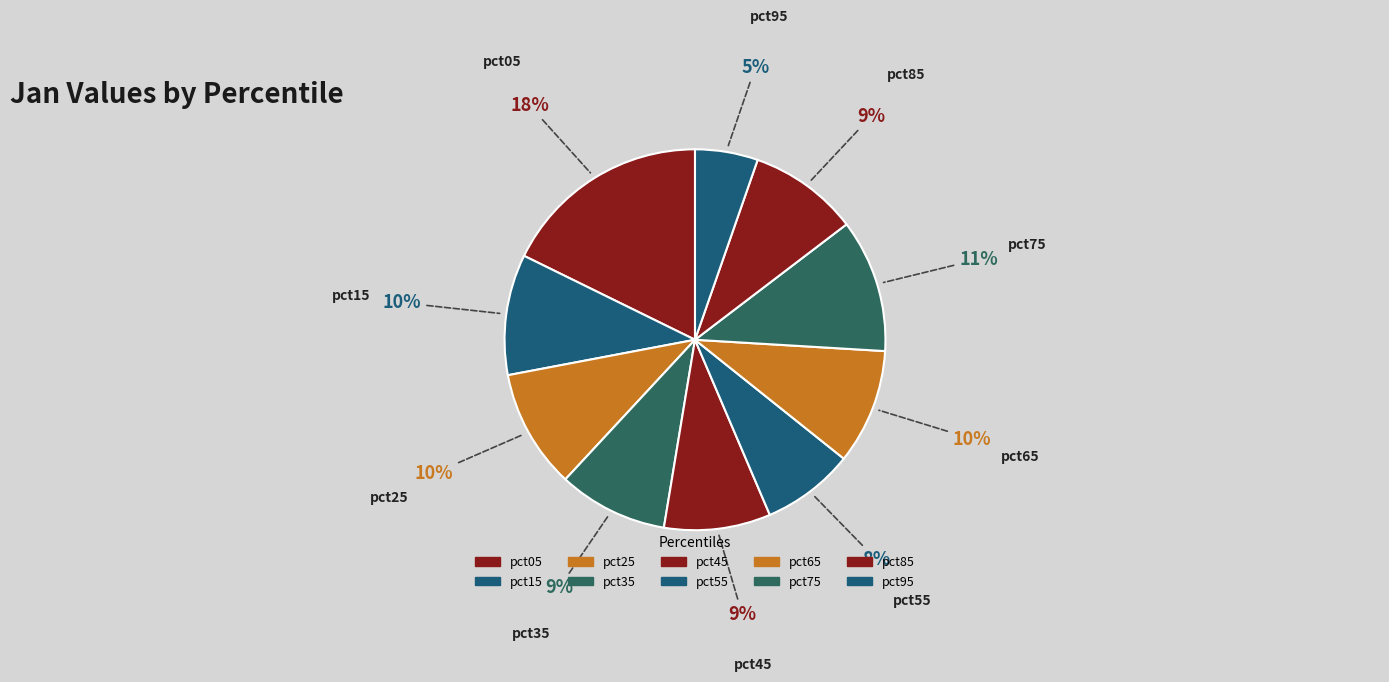

What percentage is the pct85 slice, to the nearest percent?

9%